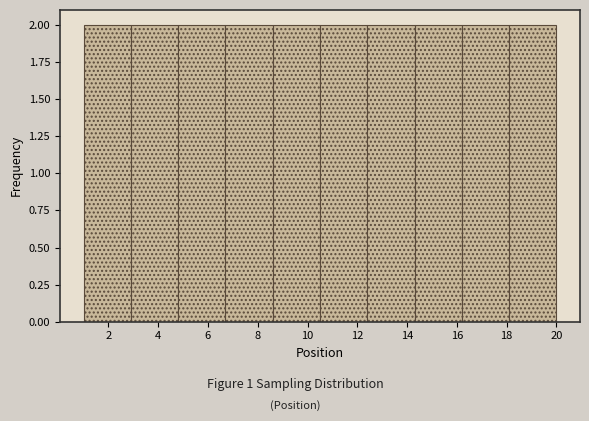

Reading left to right, list every bar in this chart as the range it spans on the x-axis followed by its height. Neither the bar edges nor the heights are printed on the chart, so give them approximately, as read against the axes.

1.0 to 2.9: 2
2.9 to 4.8: 2
4.8 to 6.7: 2
6.7 to 8.6: 2
8.6 to 10.5: 2
10.5 to 12.4: 2
12.4 to 14.3: 2
14.3 to 16.2: 2
16.2 to 18.1: 2
18.1 to 20.0: 2